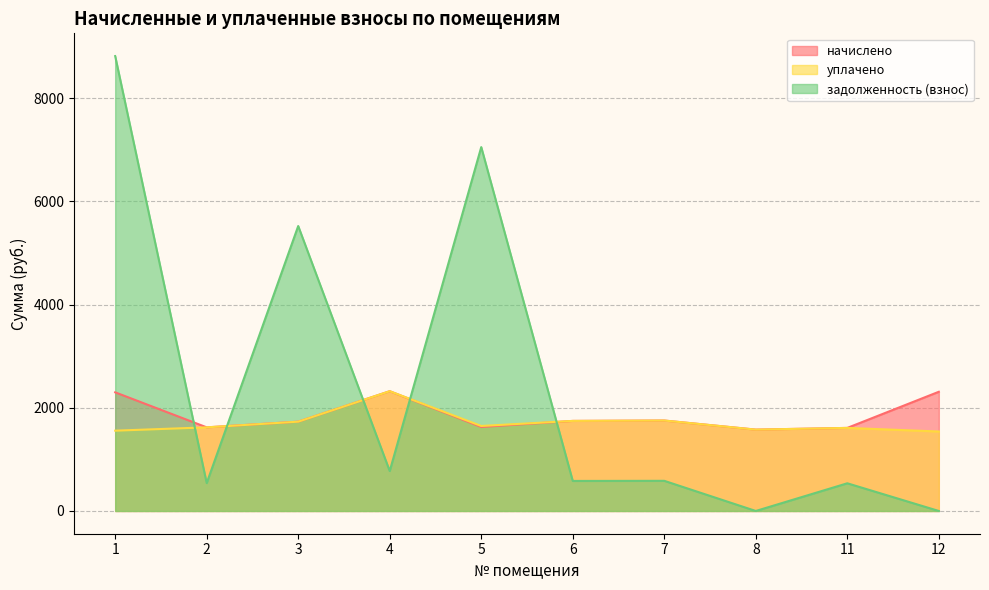

Is it true that уплачено equals 1060.2 at 6?

False